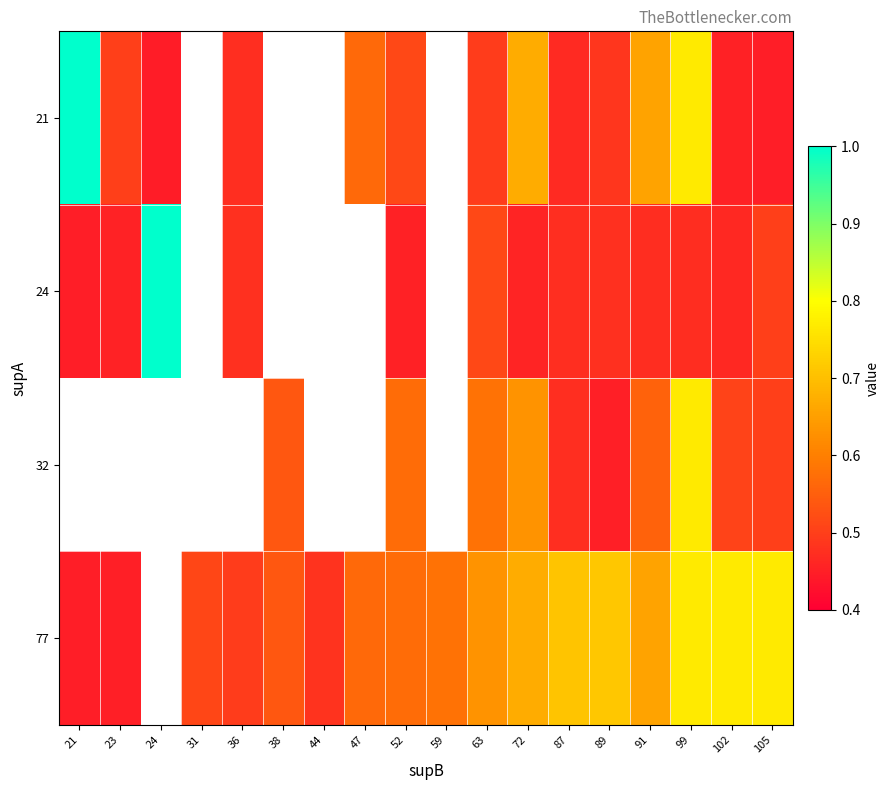

Is the value of 32 at 21 greater than the value of 21 at 89?

No